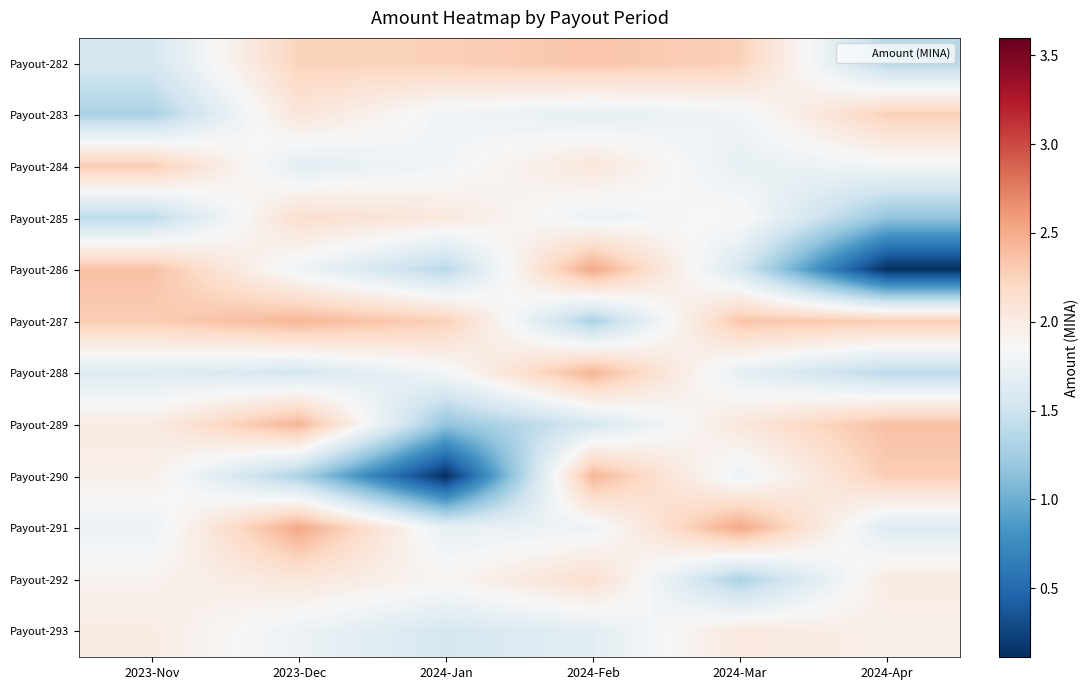

Reading left to right, list all the values displayed in this chart.

Payout-282: 2023-Nov=1.6	2023-Dec=2.2	2024-Jan=2.3	2024-Feb=2.3	2024-Mar=2.3	2024-Apr=1.4
Payout-283: 2023-Nov=1.3	2023-Dec=2.1	2024-Jan=1.8	2024-Feb=1.7	2024-Mar=1.8	2024-Apr=2.3
Payout-284: 2023-Nov=2.3	2023-Dec=1.7	2024-Jan=1.8	2024-Feb=2.1	2024-Mar=1.7	2024-Apr=1.8
Payout-285: 2023-Nov=1.4	2023-Dec=2.1	2024-Jan=2.0	2024-Feb=1.8	2024-Mar=1.9	2024-Apr=1.2
Payout-286: 2023-Nov=2.4	2023-Dec=1.8	2024-Jan=1.4	2024-Feb=2.5	2024-Mar=1.6	2024-Apr=0.1
Payout-287: 2023-Nov=2.3	2023-Dec=2.4	2024-Jan=2.3	2024-Feb=1.3	2024-Mar=2.3	2024-Apr=2.3
Payout-288: 2023-Nov=1.6	2023-Dec=1.6	2024-Jan=1.8	2024-Feb=2.4	2024-Mar=1.7	2024-Apr=1.4
Payout-289: 2023-Nov=2.0	2023-Dec=2.4	2024-Jan=1.2	2024-Feb=1.6	2024-Mar=2.1	2024-Apr=2.4
Payout-290: 2023-Nov=2.0	2023-Dec=1.3	2024-Jan=0.1	2024-Feb=2.4	2024-Mar=1.8	2024-Apr=2.3
Payout-291: 2023-Nov=1.7	2023-Dec=2.5	2024-Jan=1.7	2024-Feb=1.8	2024-Mar=2.5	2024-Apr=1.6
Payout-292: 2023-Nov=1.9	2023-Dec=2.1	2024-Jan=1.9	2024-Feb=2.1	2024-Mar=1.3	2024-Apr=2.0
Payout-293: 2023-Nov=2.0	2023-Dec=1.8	2024-Jan=1.6	2024-Feb=1.7	2024-Mar=2.0	2024-Apr=2.0